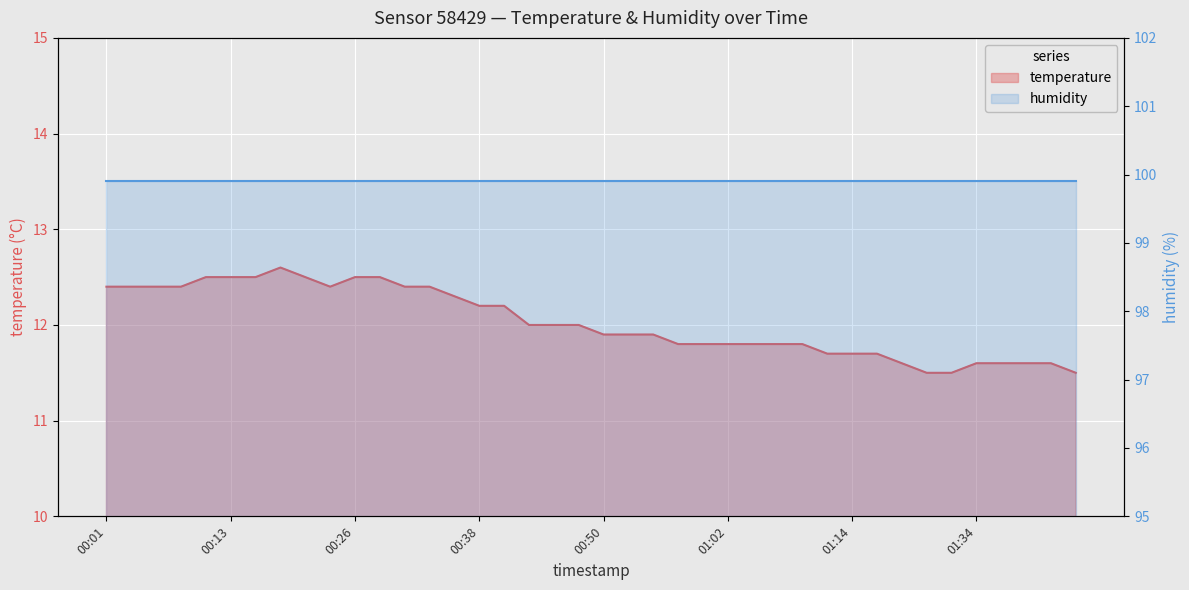

What is the difference between the maximum and minimum values?

1.1